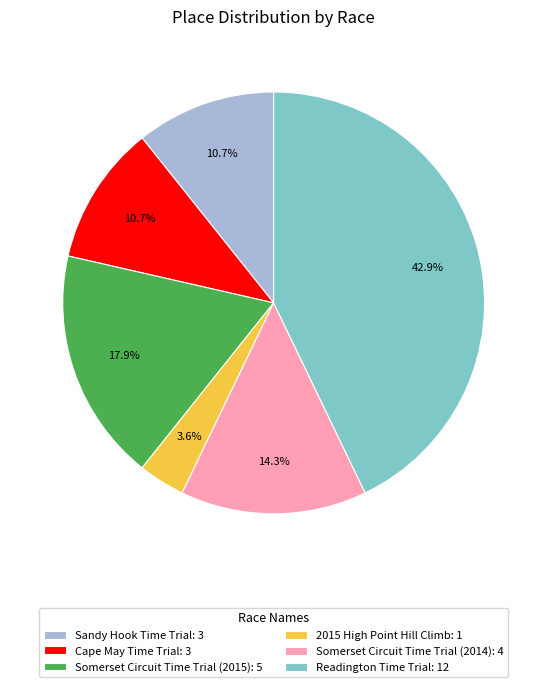

What percentage is NOT represented by Readington Time Trial?

57.1%